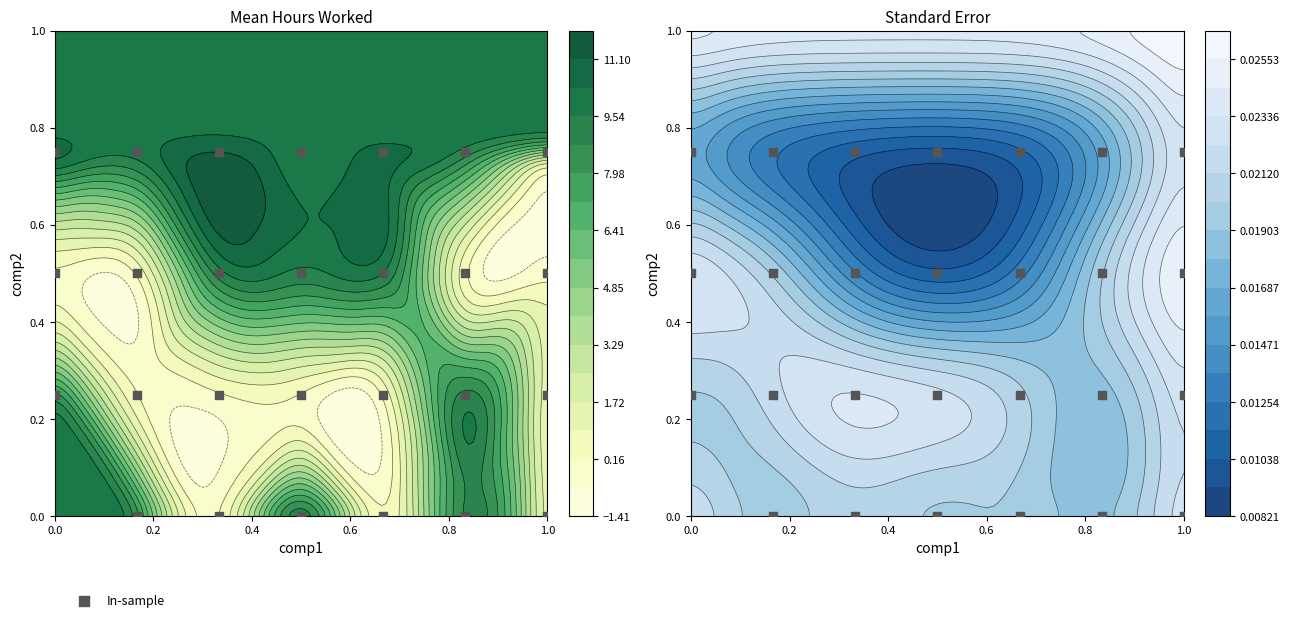

The value at 0.2 is 0.2. True or false?

False